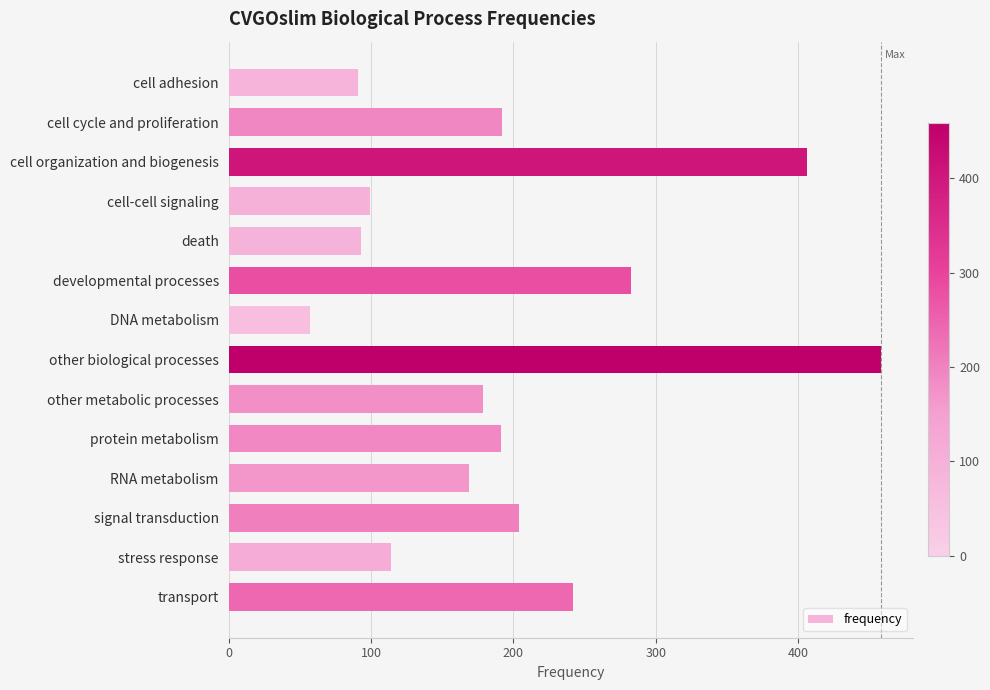

How many distinct data groups are displayed?

1